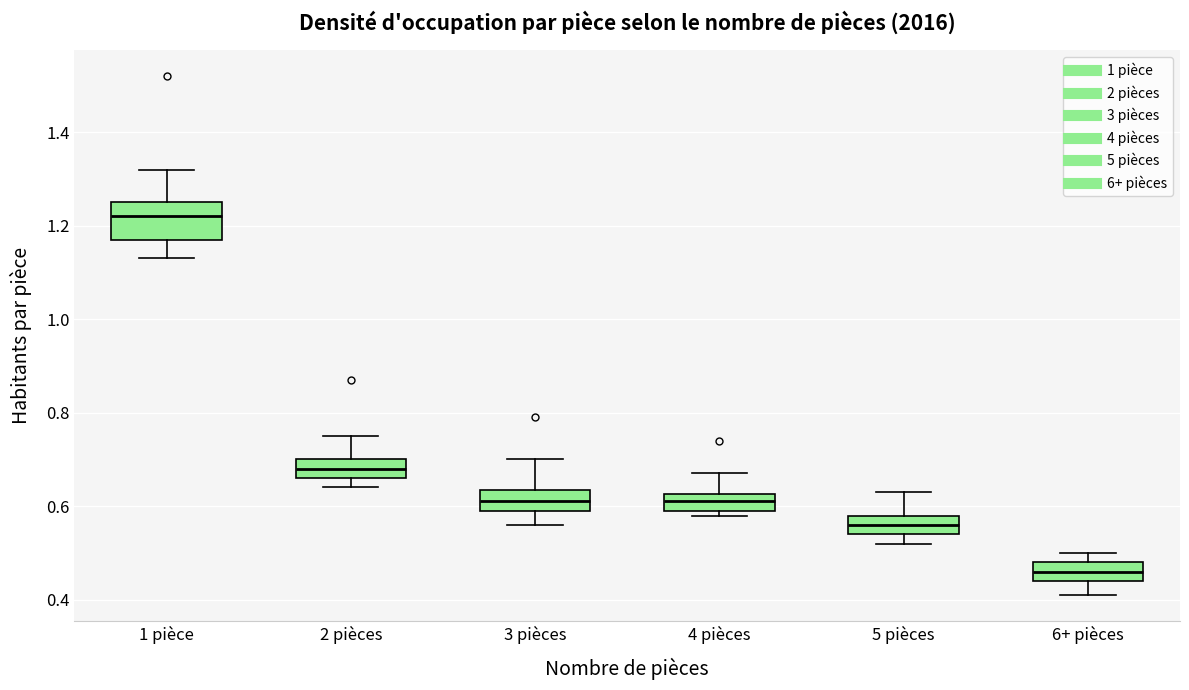

Where does the upper whisker of the box for 4 pièces end on the y-axis? The values are not printed on the chart, so give them approximately, as read against the axis.

0.68